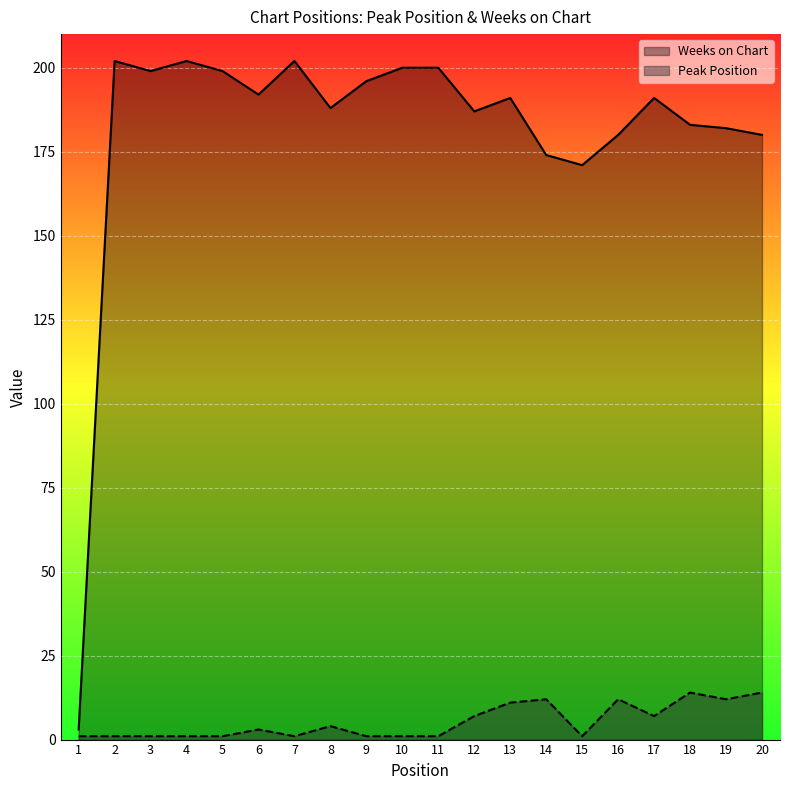

Rank the series at 17 from lowest to highest value.

Peak Position, Weeks on Chart